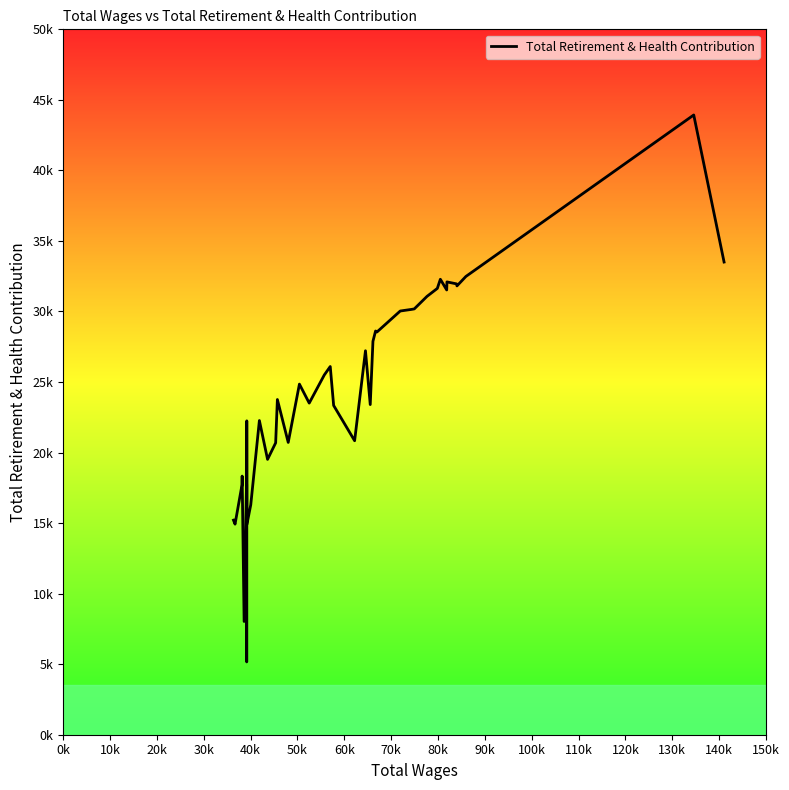

What is the value of the 27th point from the left?

28546